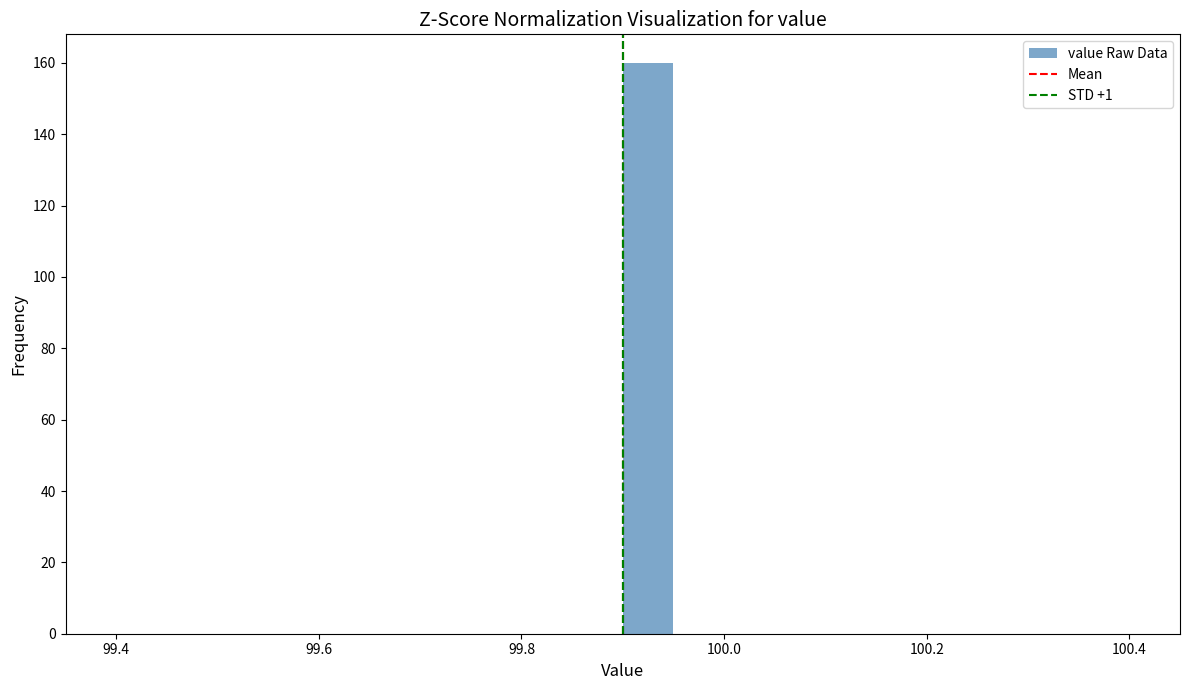

Read against the x-axis, roughly where is the centre of the tallest bar?

99.92